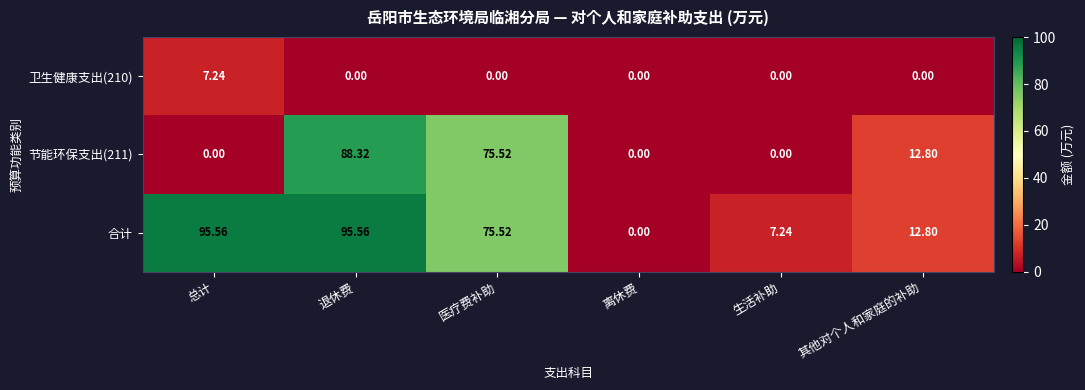

What is the total value across all series at 其他对个人和家庭的补助?

25.6